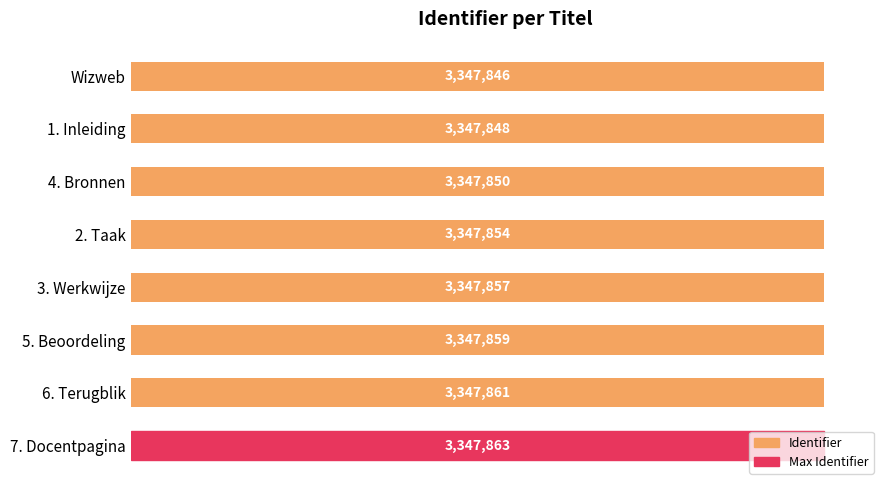

At which category does the chart reach its peak across all series?

7. Docentpagina